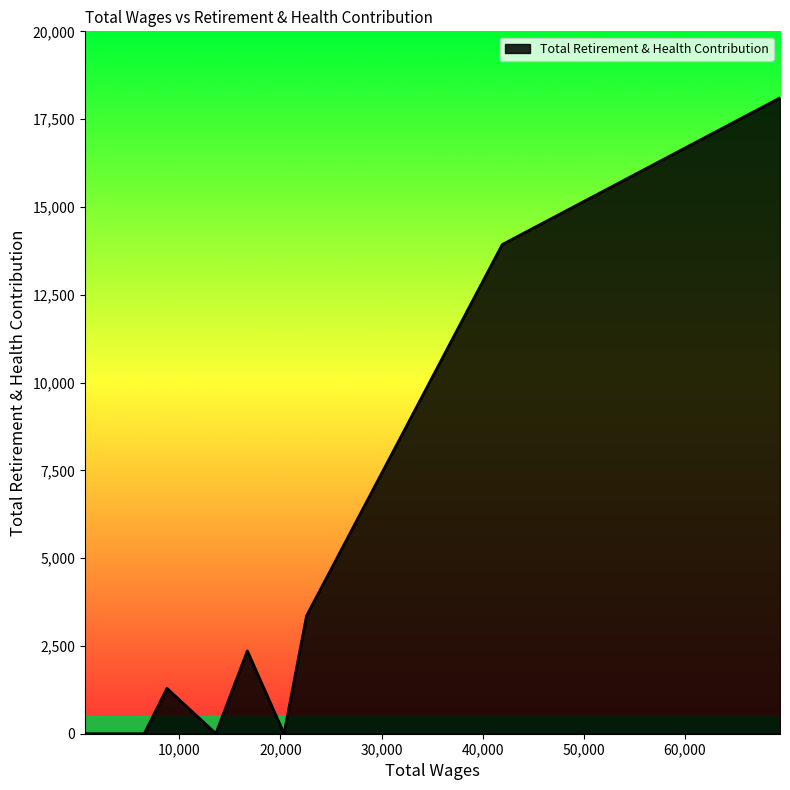

What is the difference between the maximum and minimum values?

18105